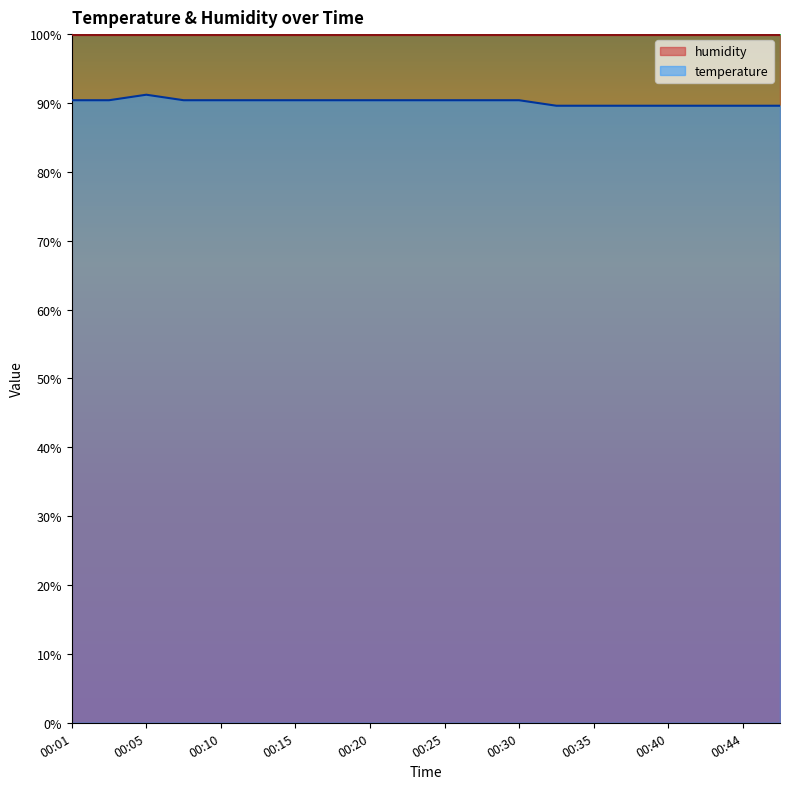

Which label corresponds to the smallest value in the chart?

00:32